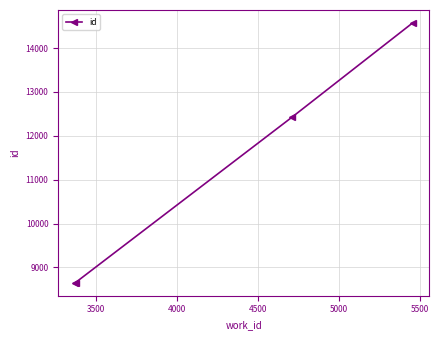

What is the value of the 2nd point from the left?

8653